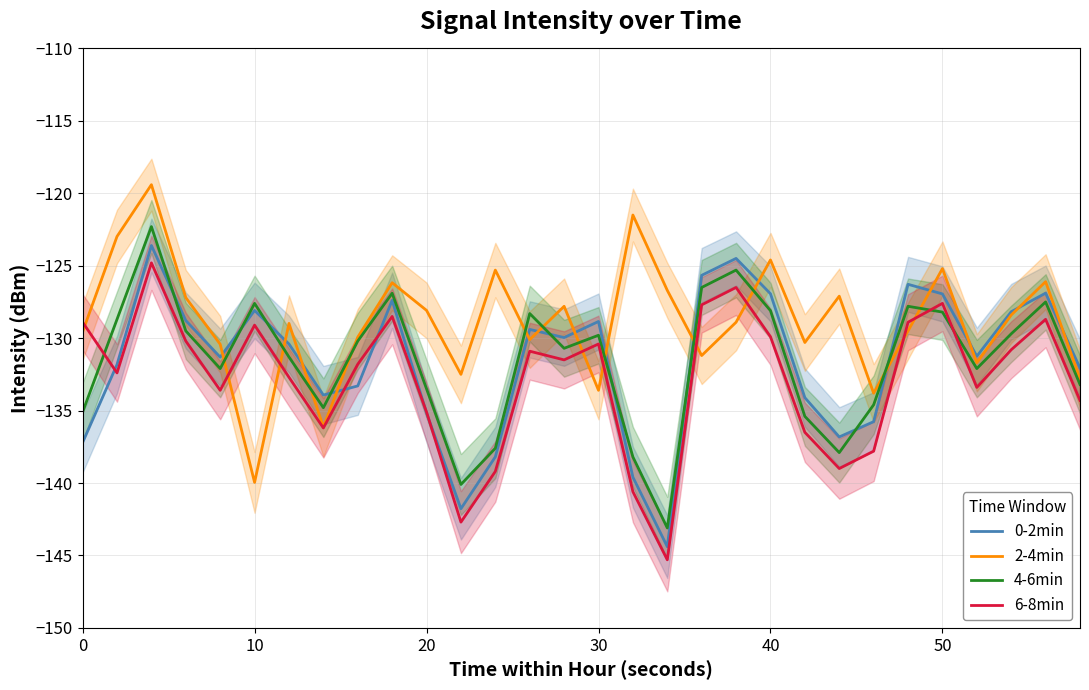

How many distinct data groups are displayed?

4